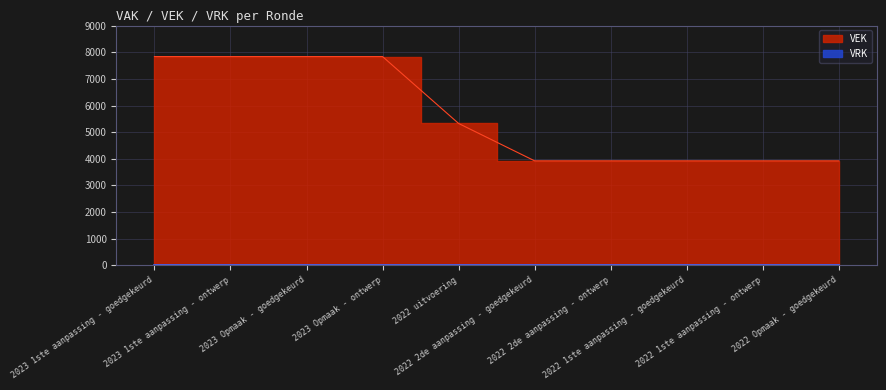

How many values are between 3923 and 7836?

10